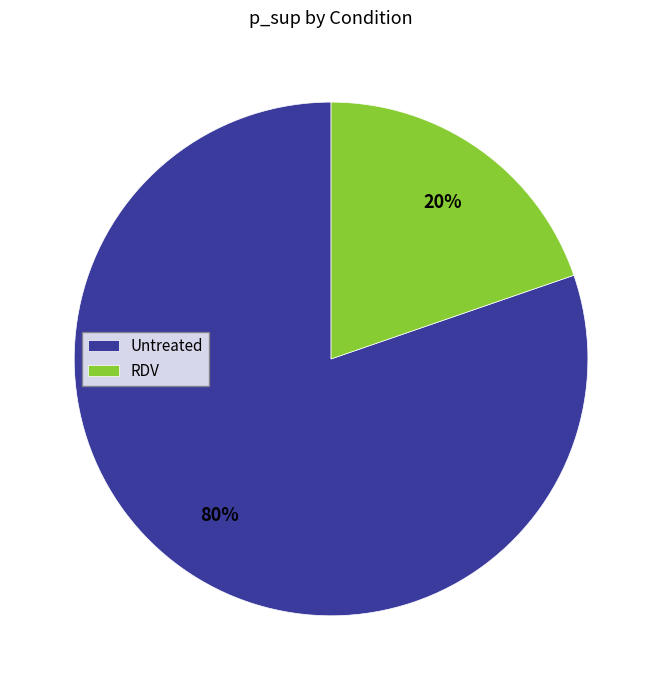

Does any single category account for the majority?

Yes